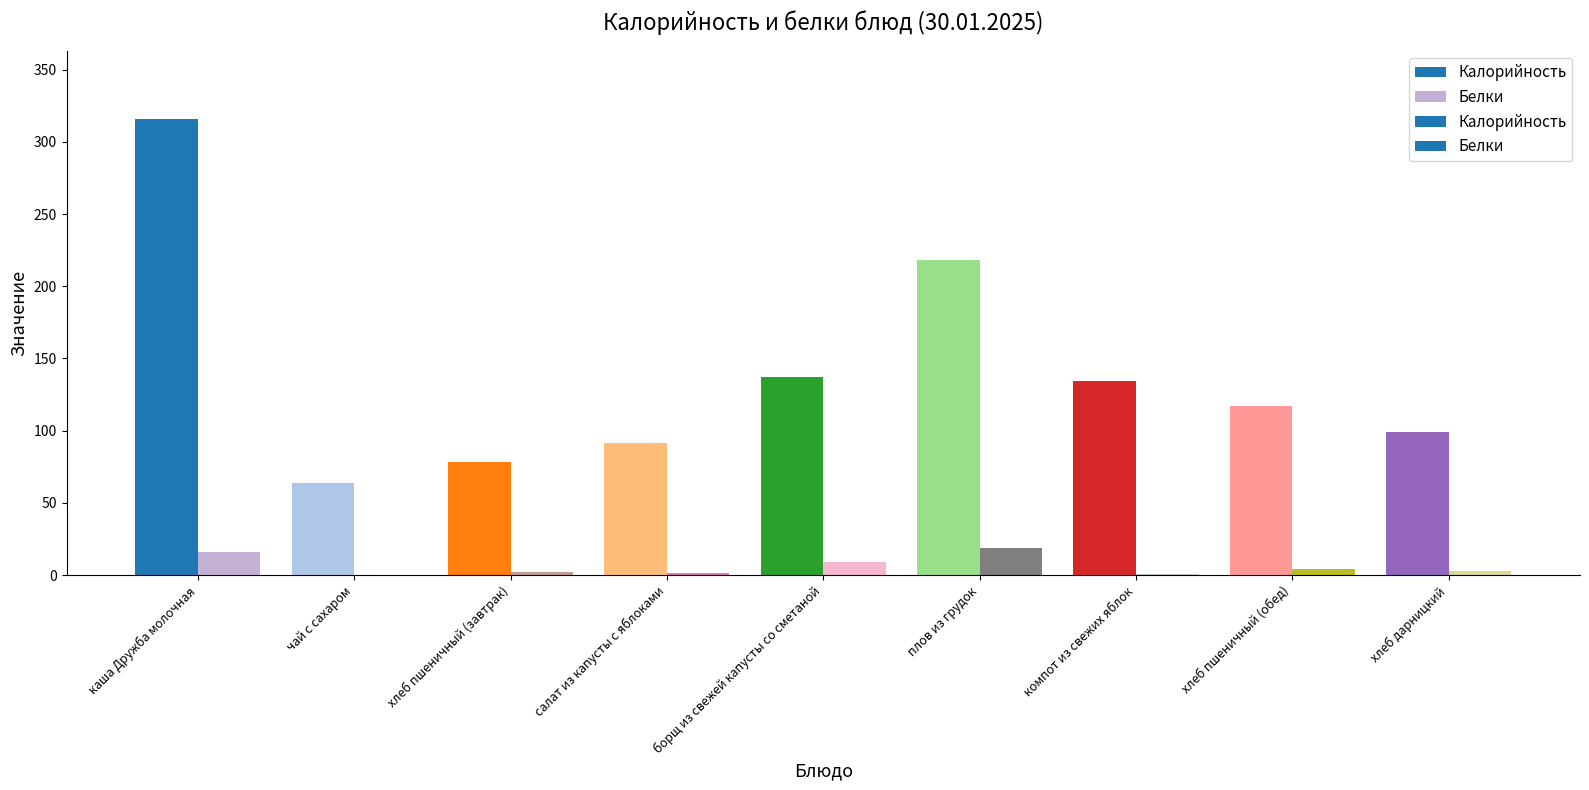

What are all the series names shown in the legend?

Калорийность, Белки